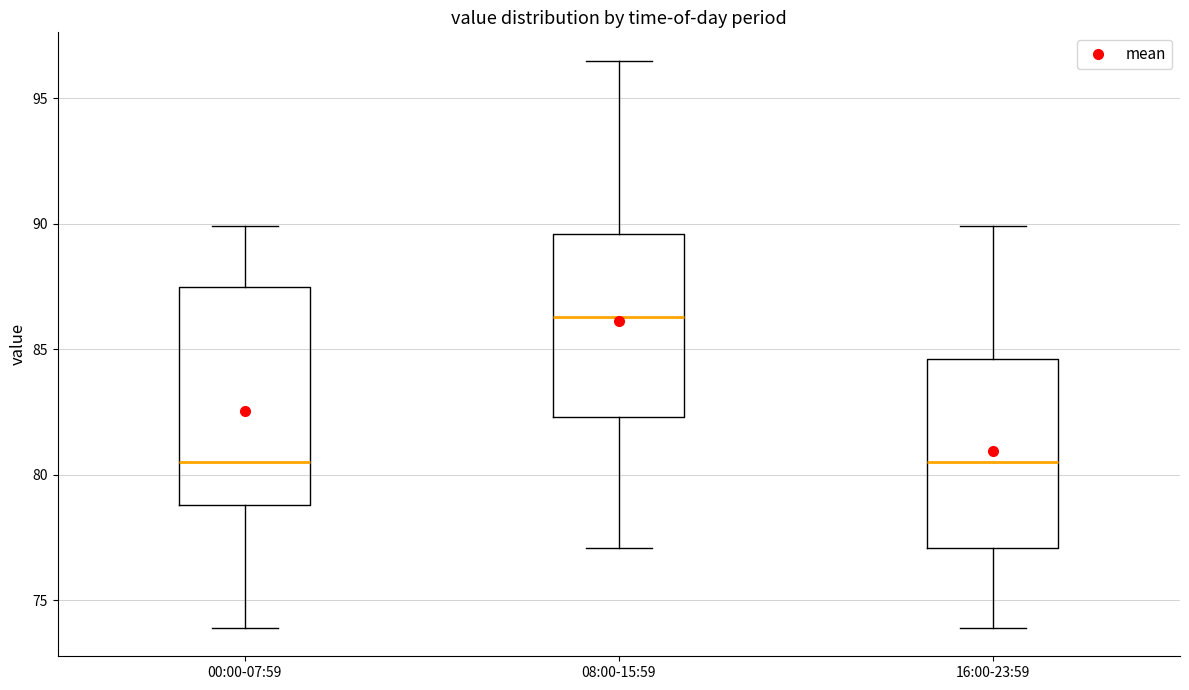

Where is the lower edge of the box for 08:00-15:59 on the y-axis? The values are not printed on the chart, so give them approximately, as read against the axis.

82.5